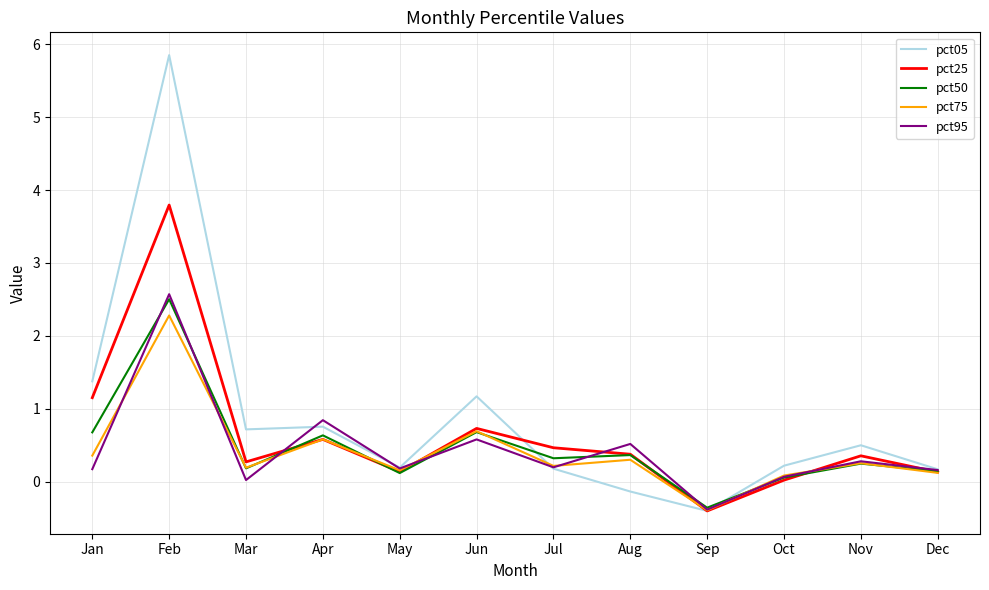

Is it true that pct25 equals -0.1 at Sep?

False